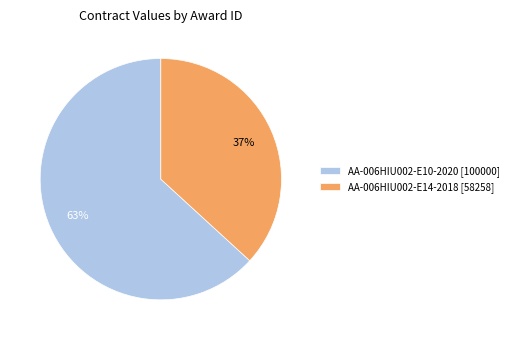

To the nearest percent, what is the average slice percentage?

50%